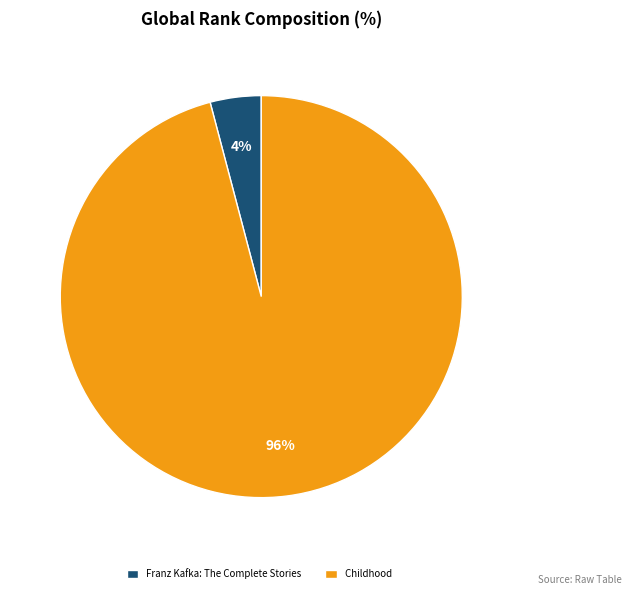

How many segments does this pie chart have?

2